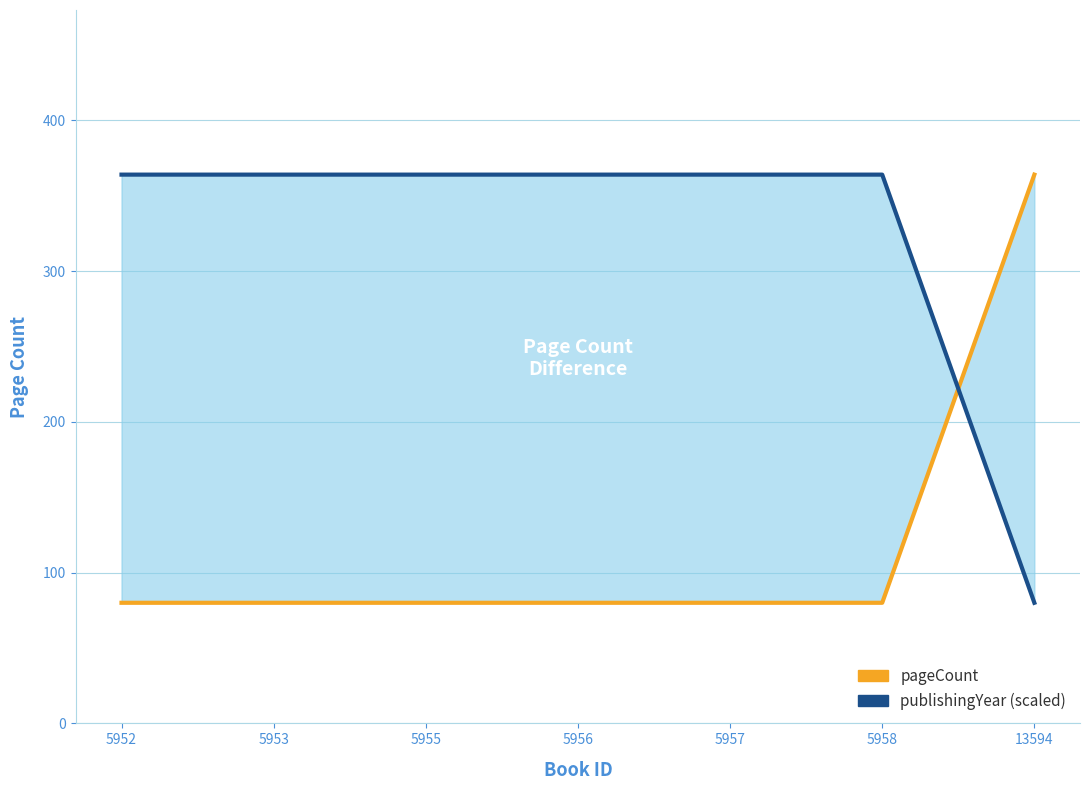

Is it true that publishingYear equals 226 at 5953?

False